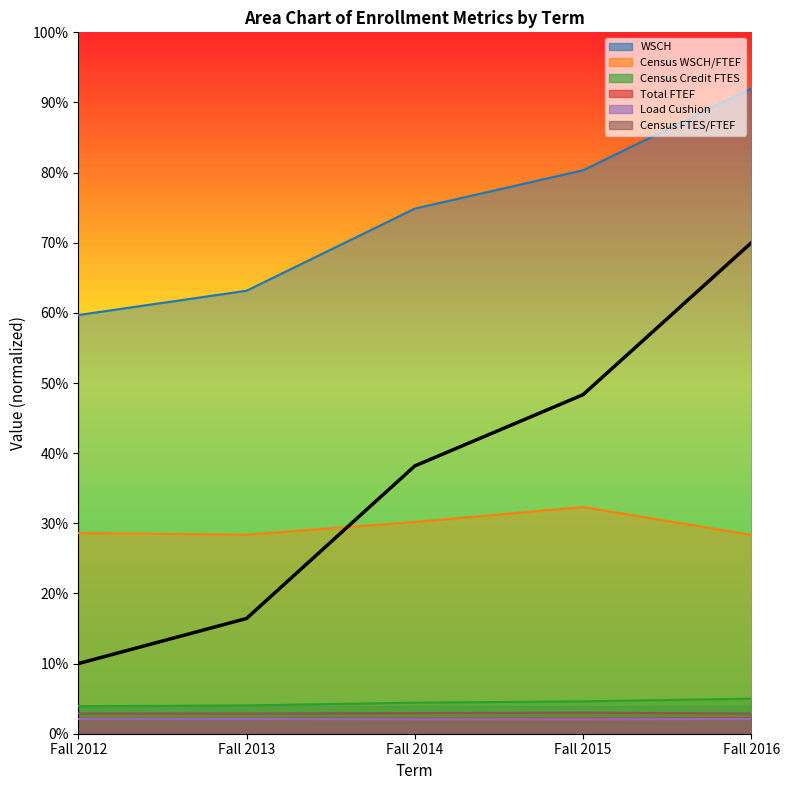

Does the chart display data point markers on the line(s)?

No